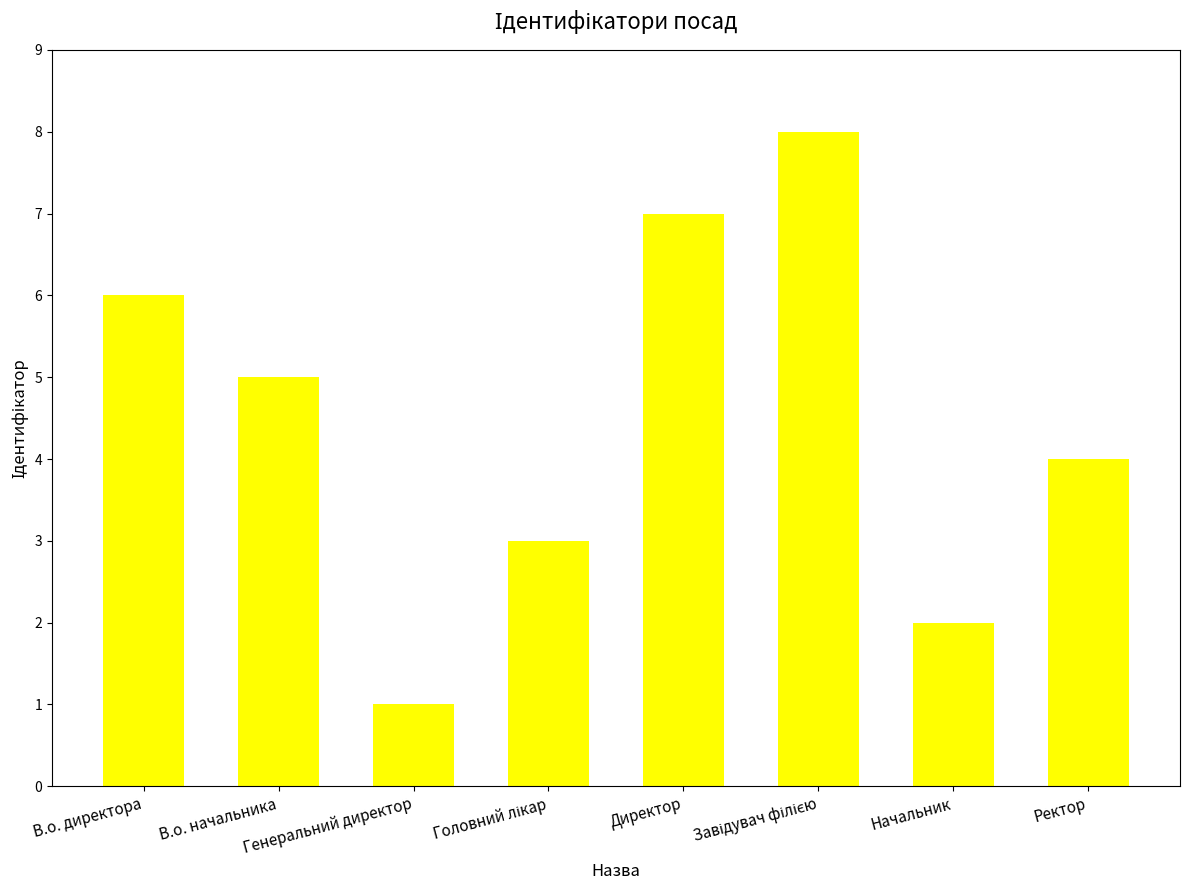

What is the maximum value shown in the chart?

8